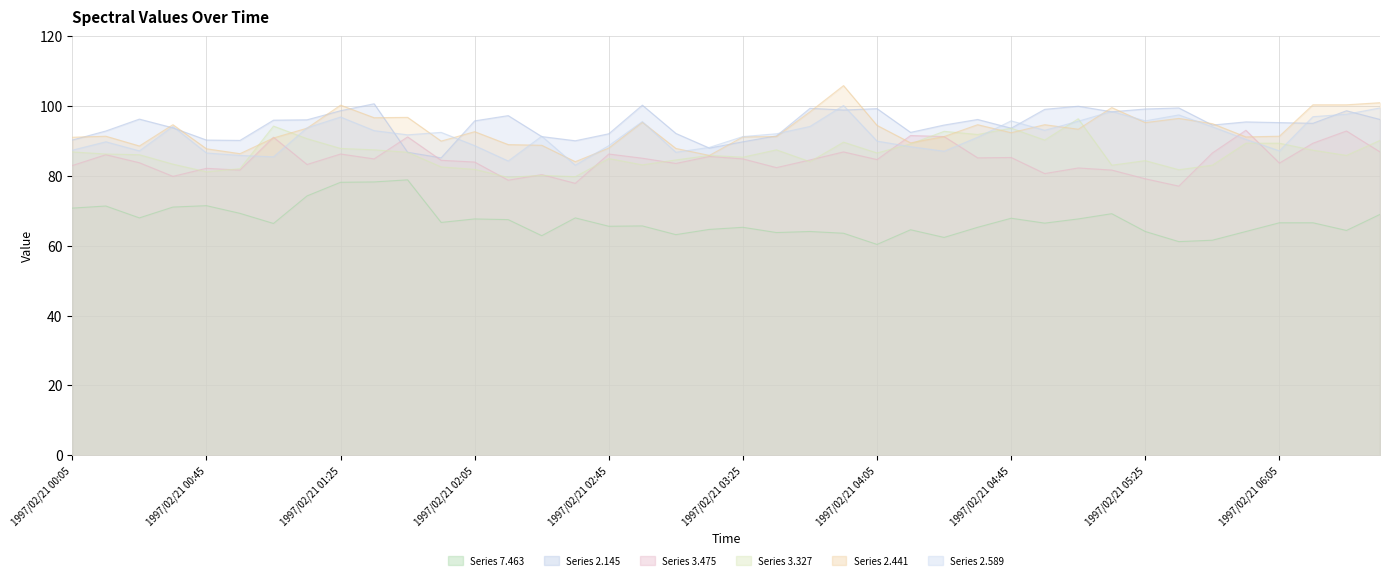

How many interior local valleys does the 7.463 series have?

12